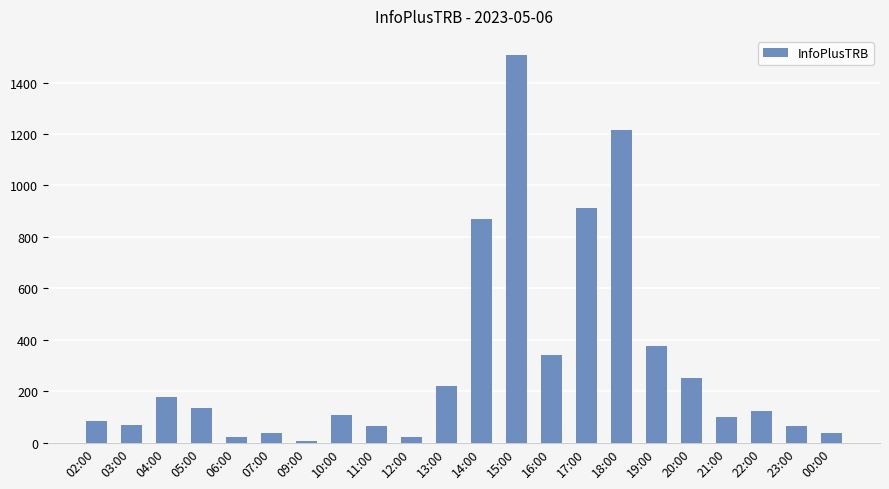

How many distinct data groups are displayed?

1